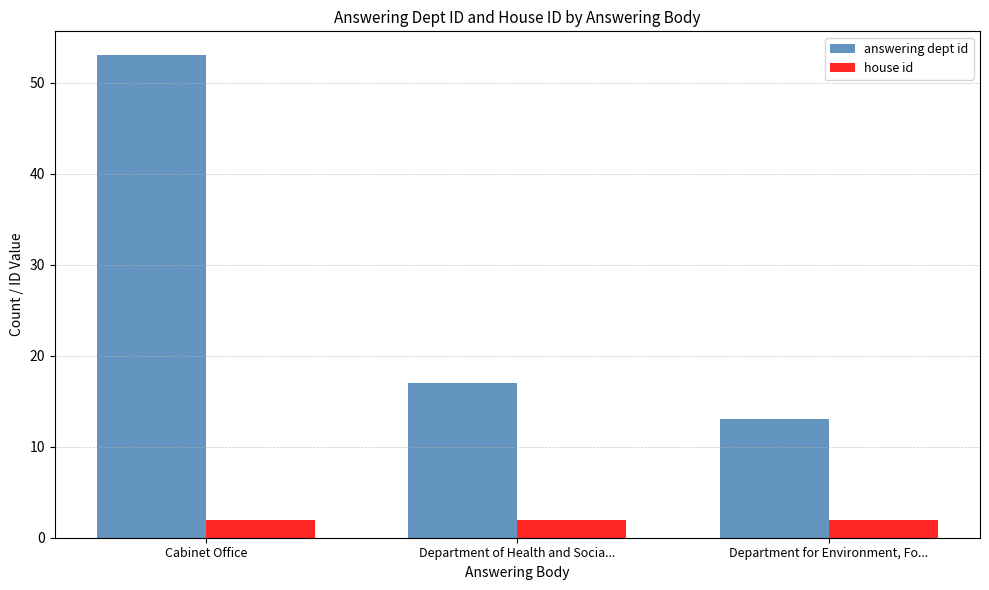

The house id series shows 2 at Cabinet Office. True or false?

True